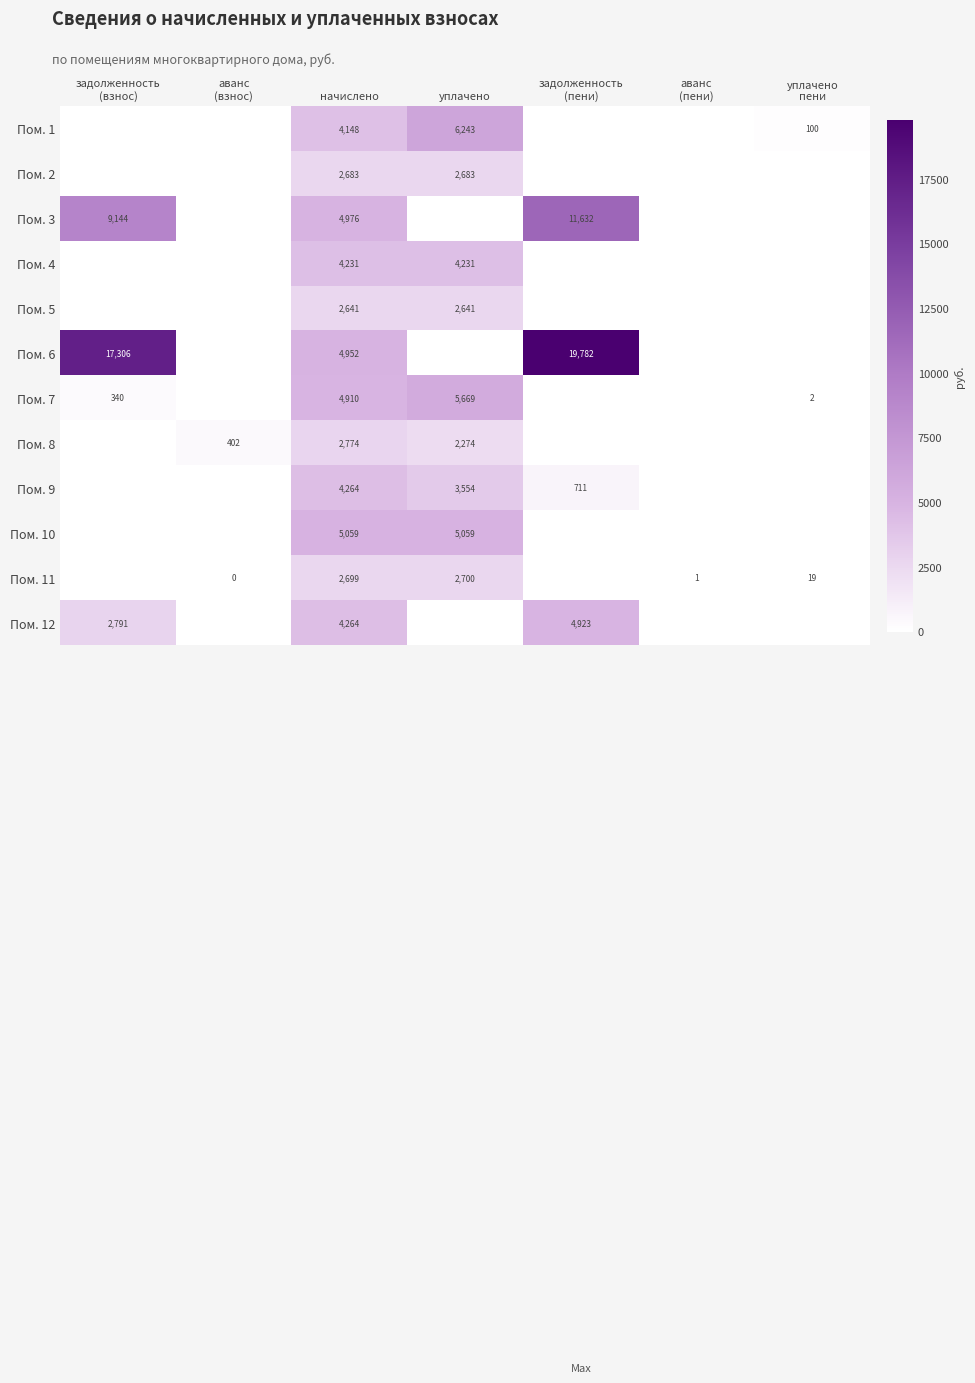

The Пом. 10 series shows 5059 at уплачено. True or false?

True